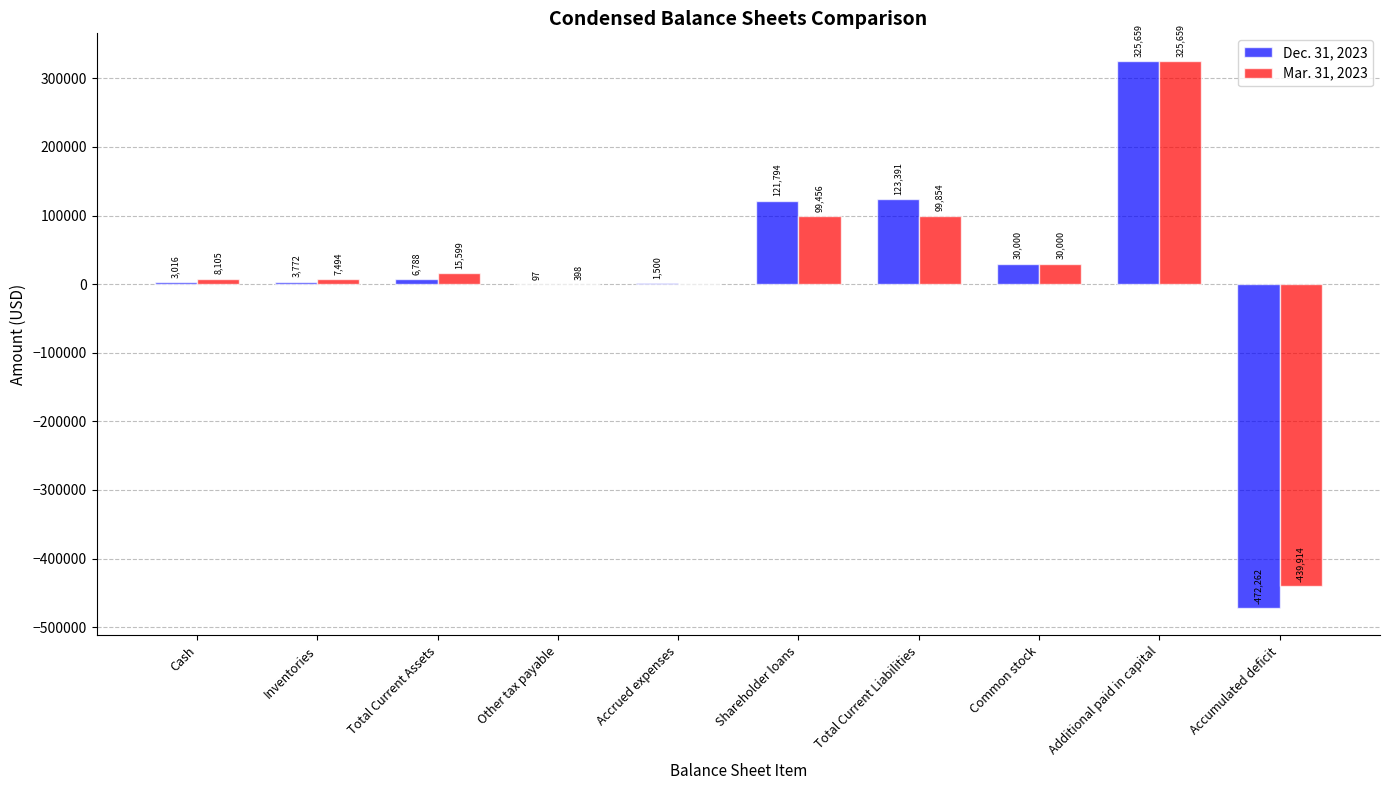

Where is Dec. 31, 2023 nearest to the value -73301?

Other tax payable